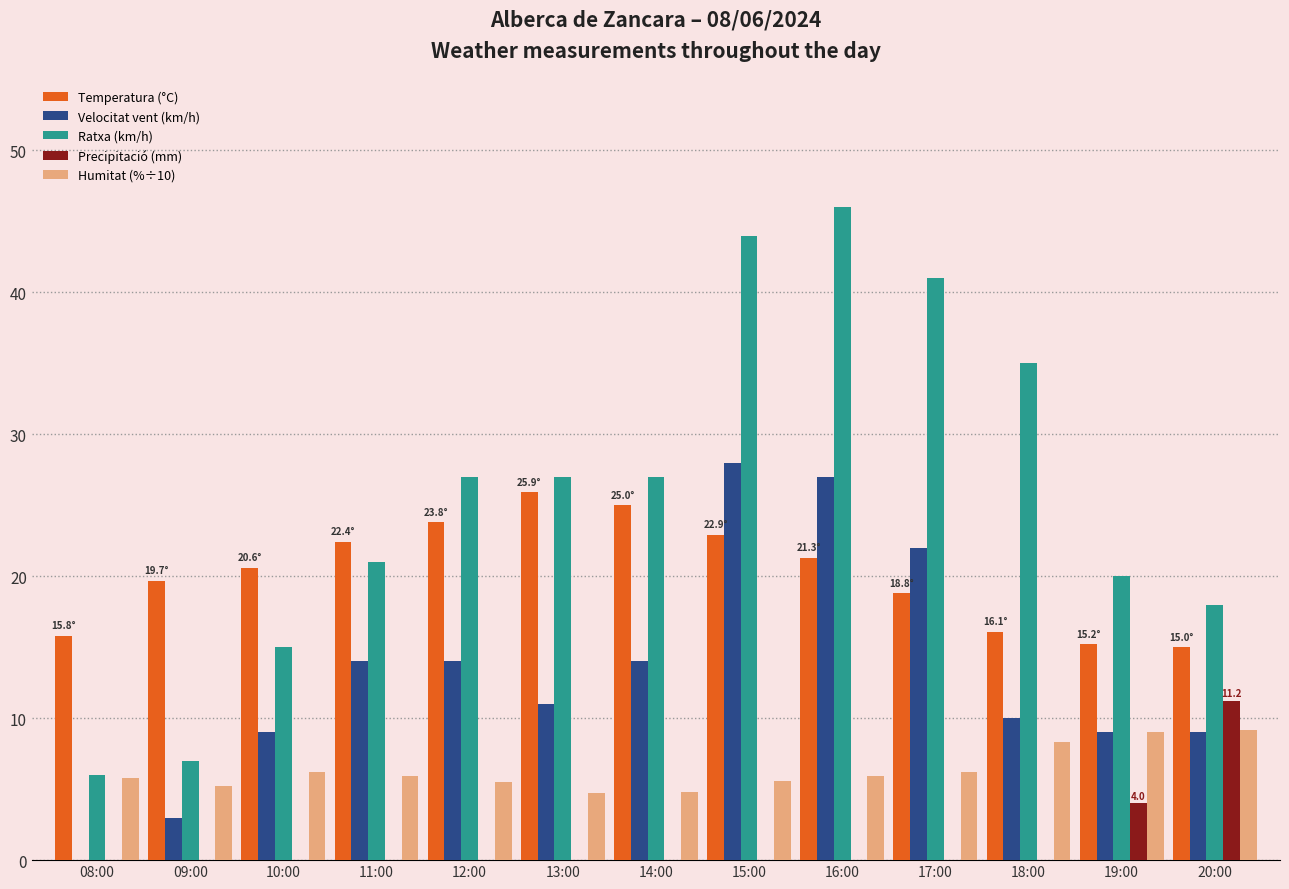

Which series has the largest total across all categories?

Ratxa (km/h)